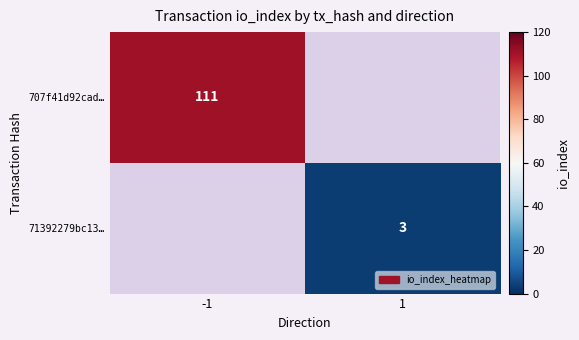

At how many categories does at least one series exceed 30?

1